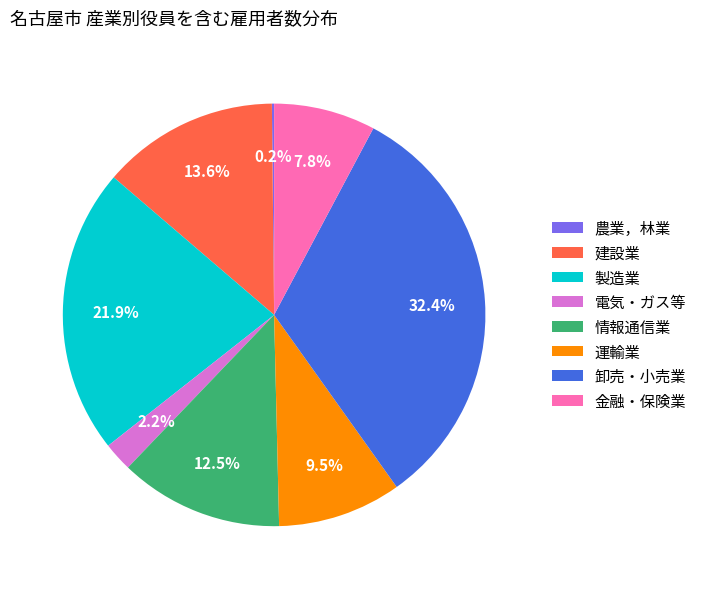

What percentage do 情報通信業 and 建設業 together represent?

26.1%